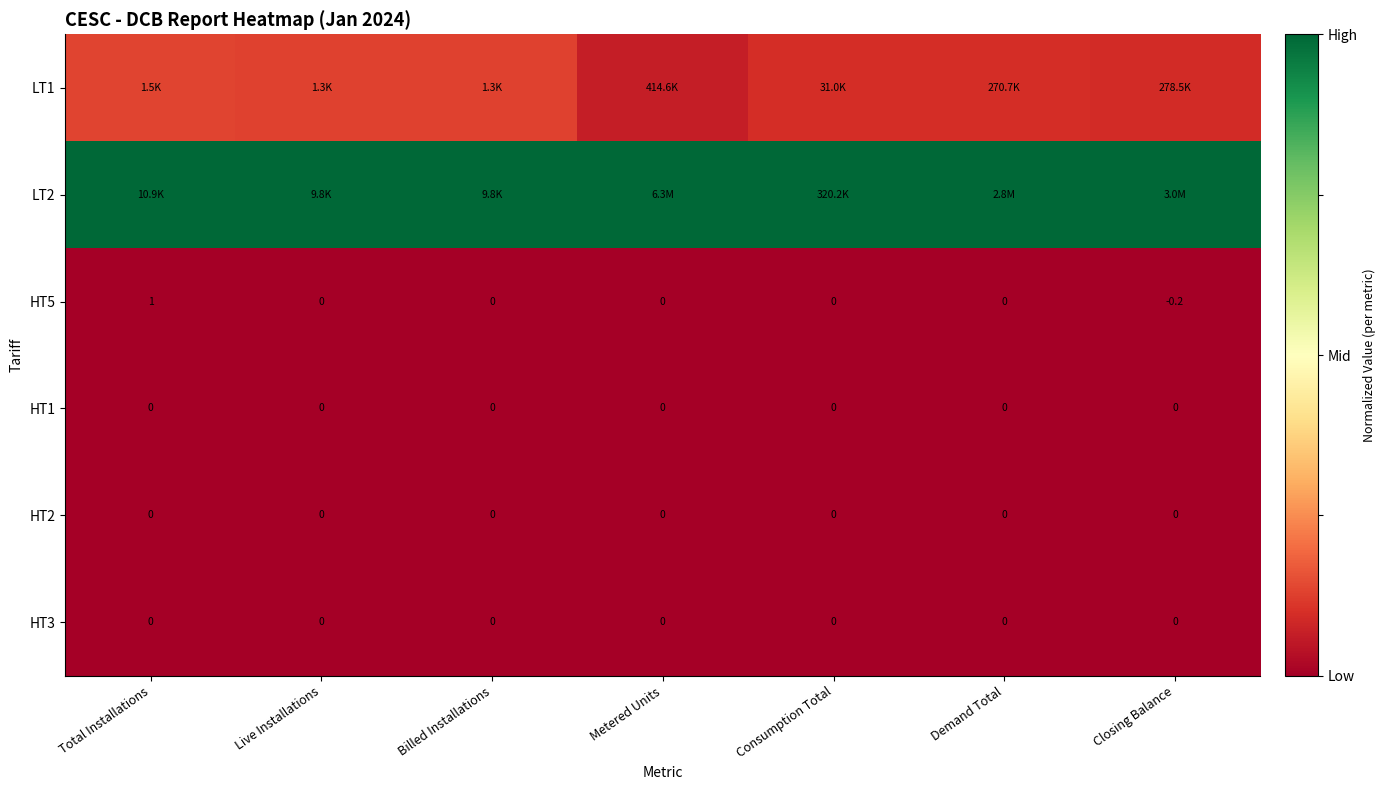

At which label does HT5 first exceed 0?

Total Installations